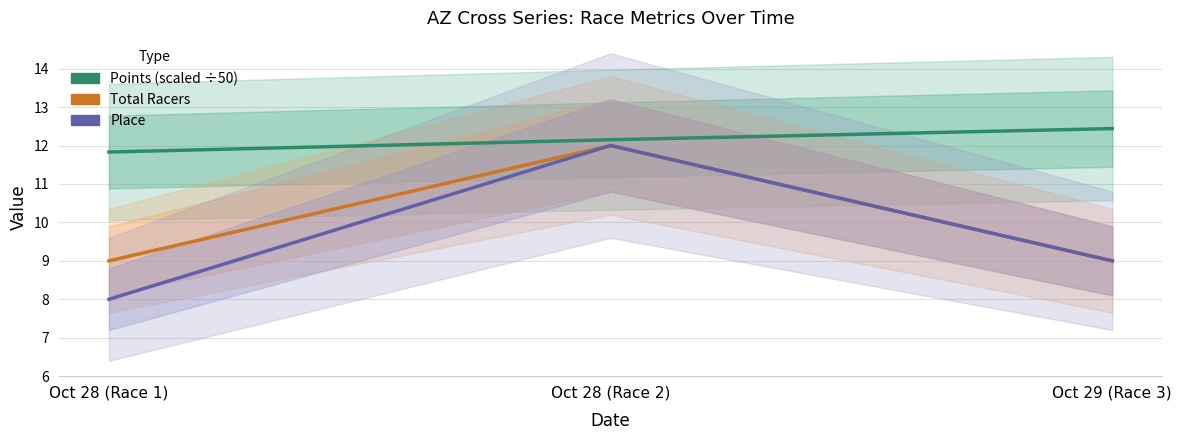

Which has a higher value, Oct 29 (Race 3) or Oct 28 (Race 1)?

Oct 29 (Race 3)